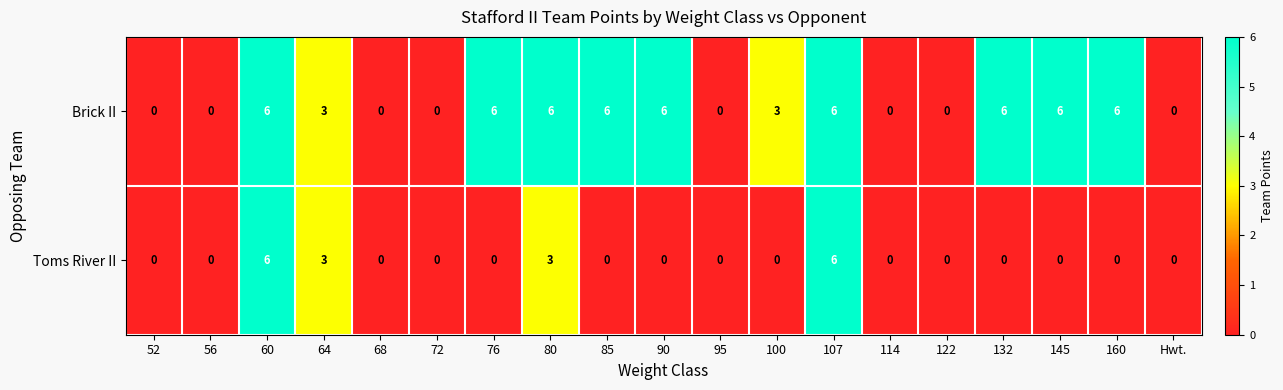

How many distinct data groups are displayed?

2